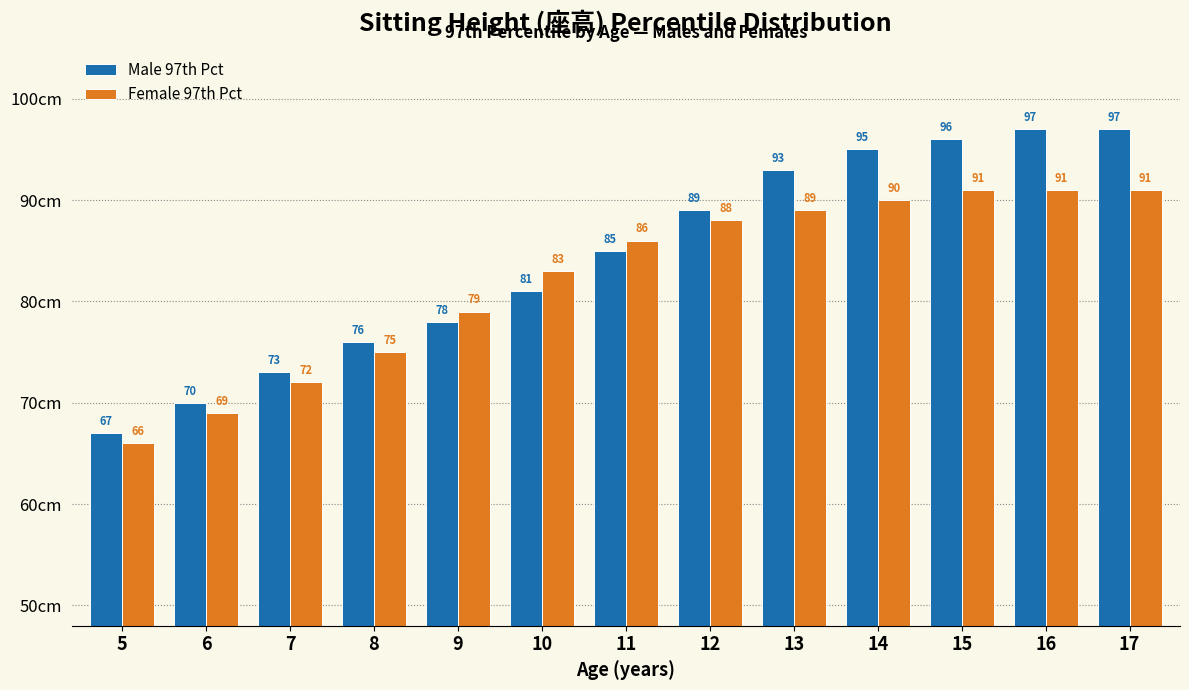

Reading left to right, extract all data points from this chart.

Male 97th Pct: 67	70	73	76	78	81	85	89	93	95	96	97	97
Female 97th Pct: 66	69	72	75	79	83	86	88	89	90	91	91	91